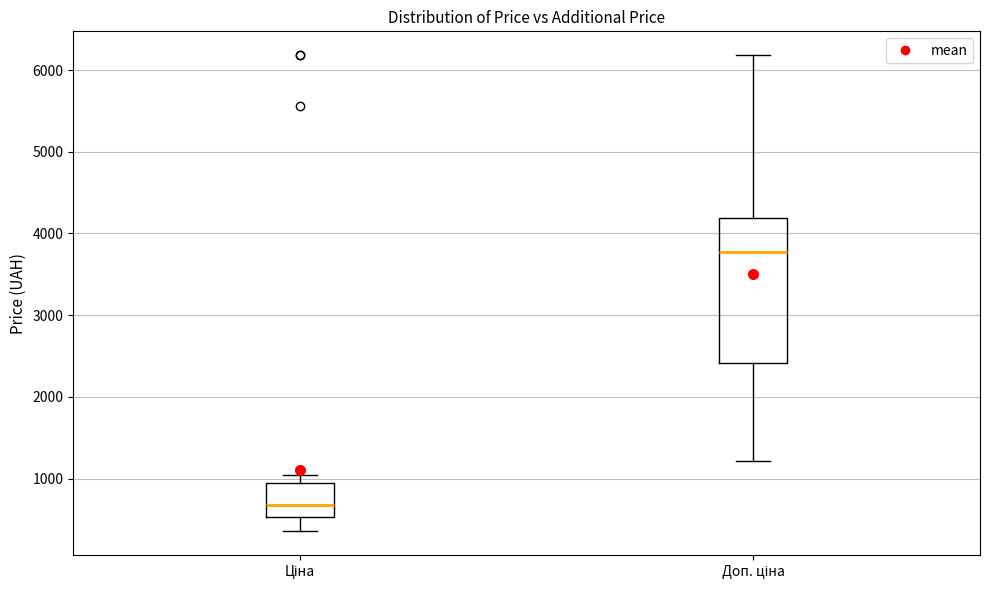

Comparing the boxes themselves (not the whiskers), which one is the tallest?

Доп. ціна